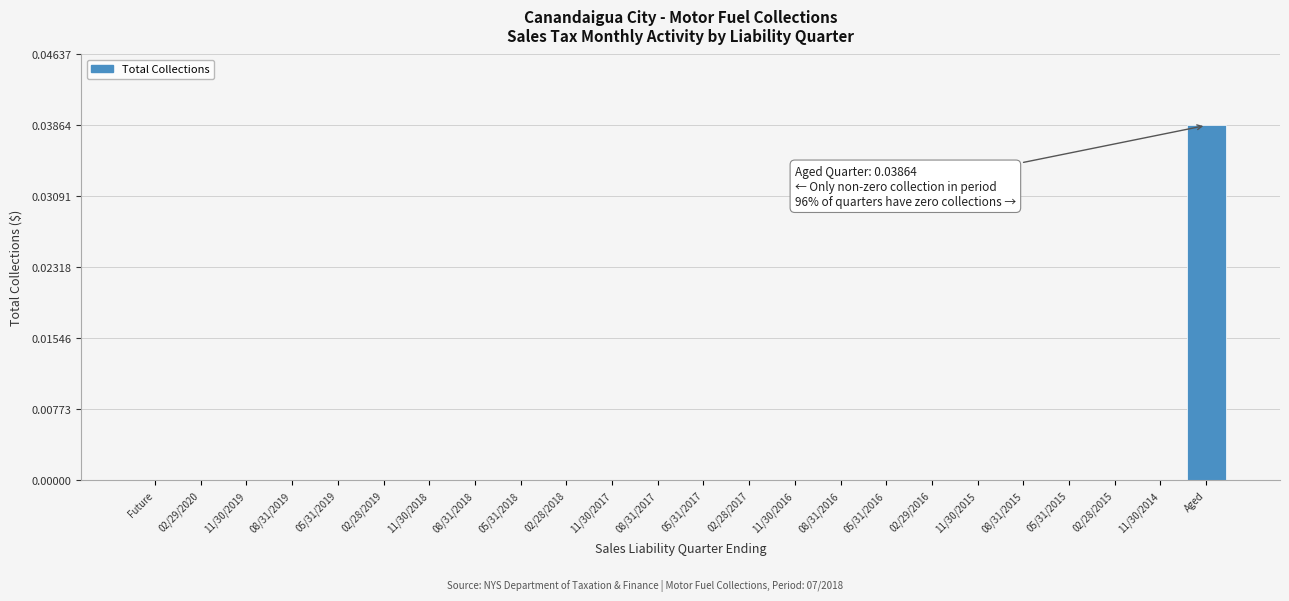

The value at 05/31/2019 is 0.0. True or false?

True